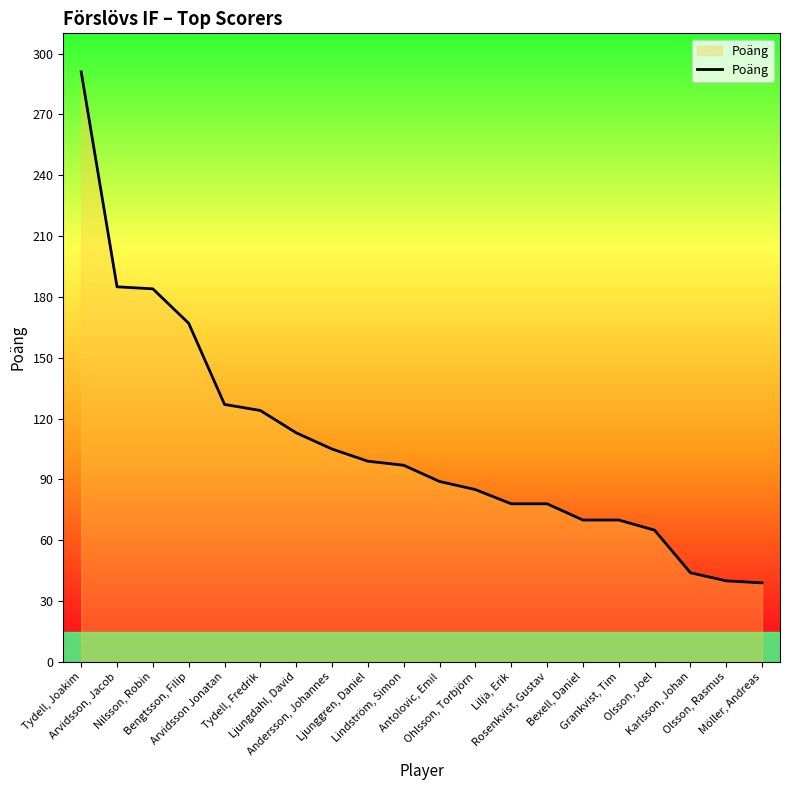

What is the greatest value displayed?

291